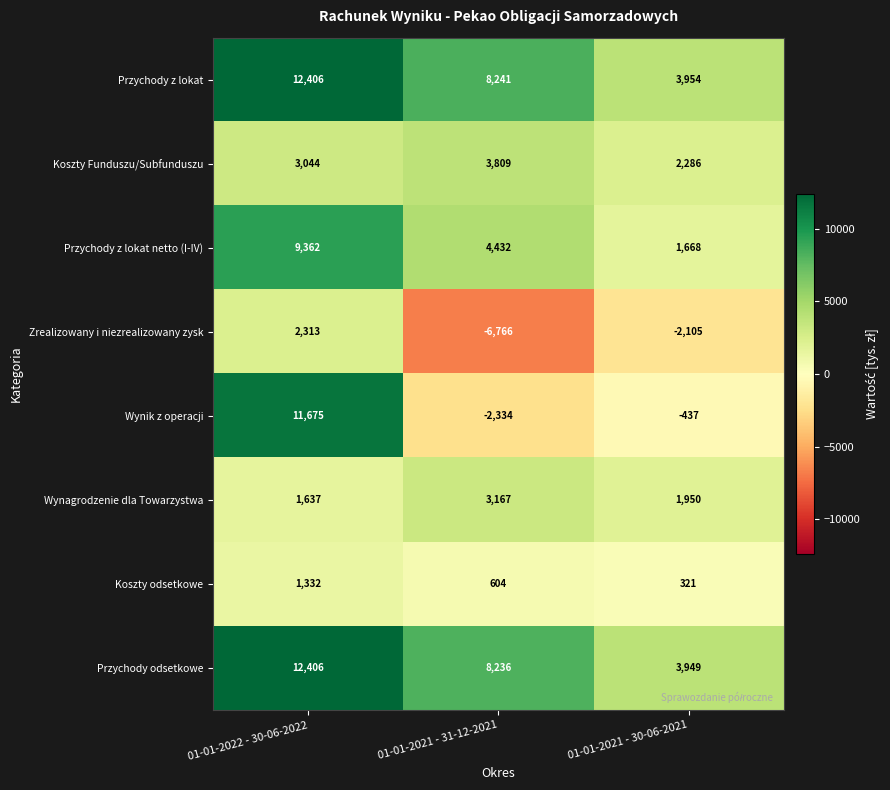

What is the sum of the Koszty odsetkowe values at 01-01-2021 - 30-06-2021 and 01-01-2022 - 30-06-2022?

1653